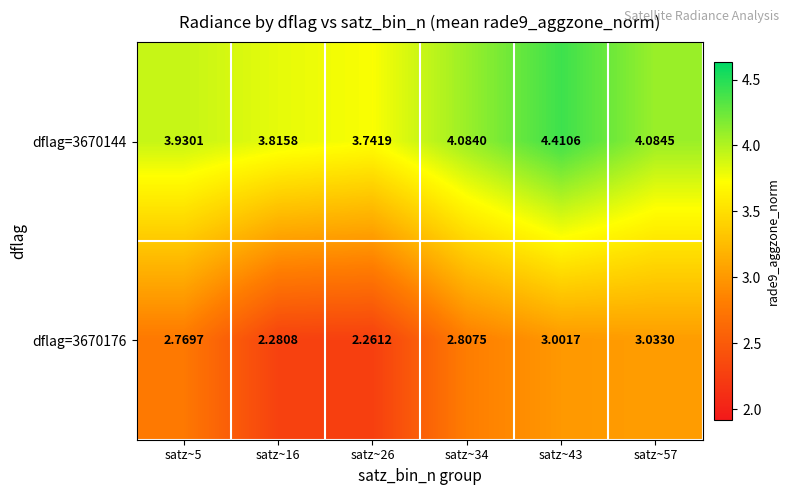

What is the total value across all series at satz~5?

6.7